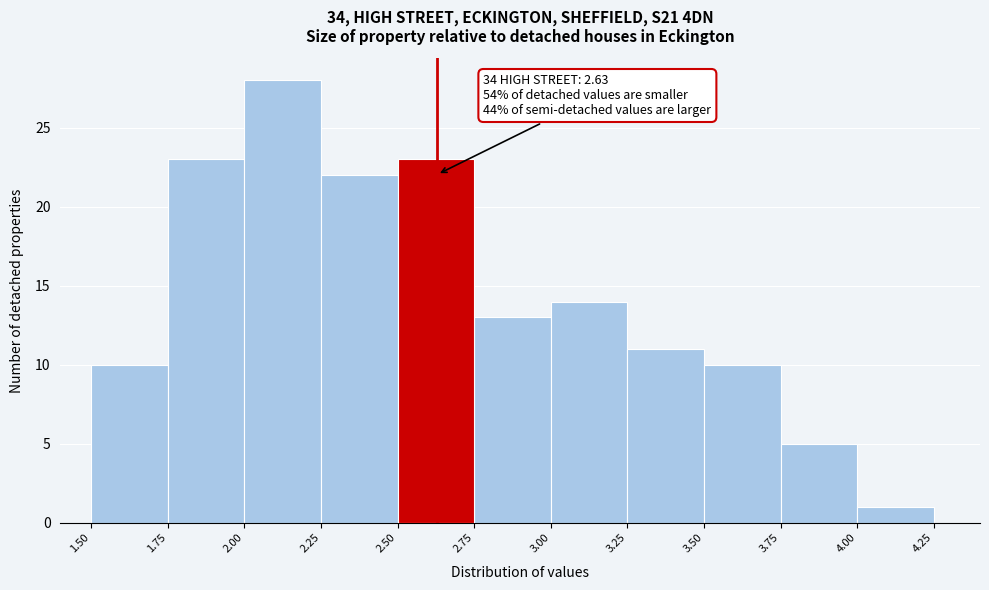

Over which range of the x-axis is the bar tallest?

2.00 to 2.25